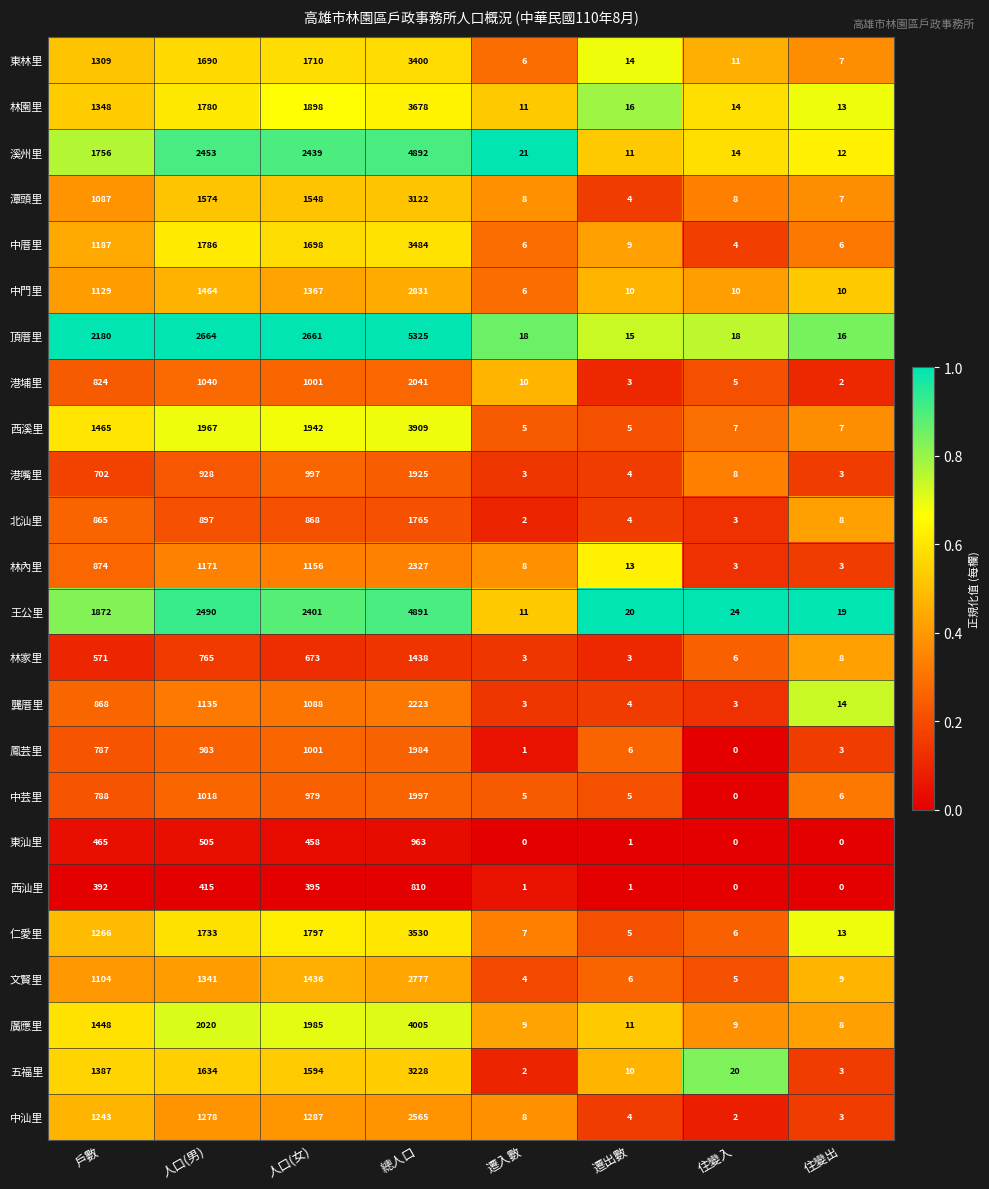

What is the difference between the 西溪里 values at 總人口 and 戶數?

2444